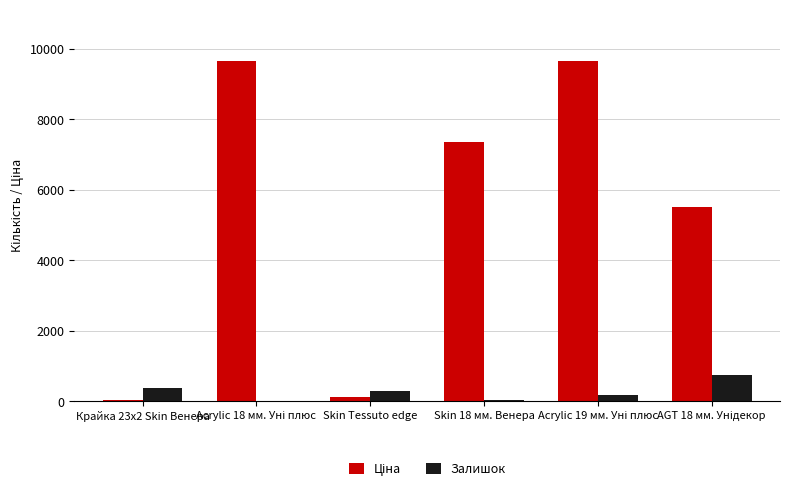

Are the bars horizontal?

No